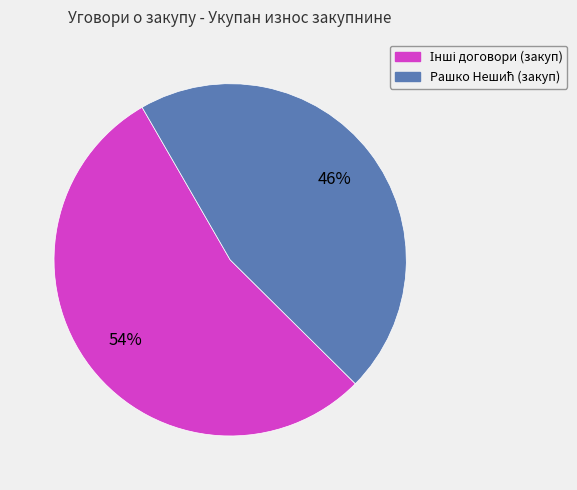

To the nearest percent, what is the average slice percentage?

50%